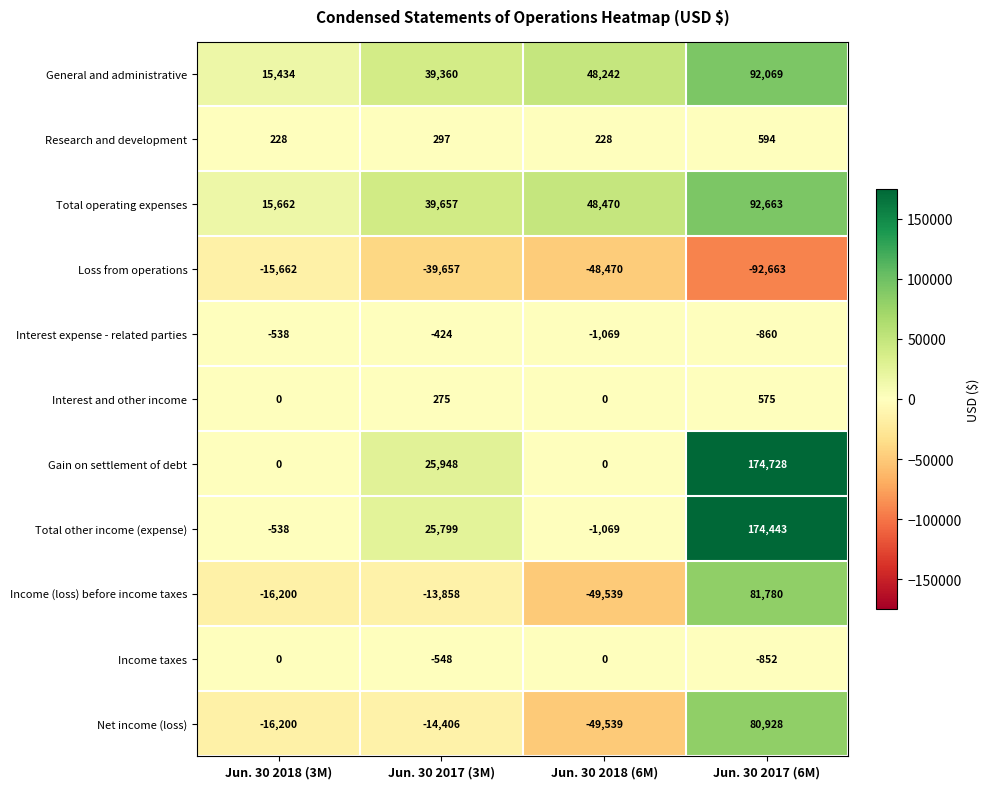

Where does the Income (loss) before income taxes series first go above -13858?

Jun. 30 2017 (6M)